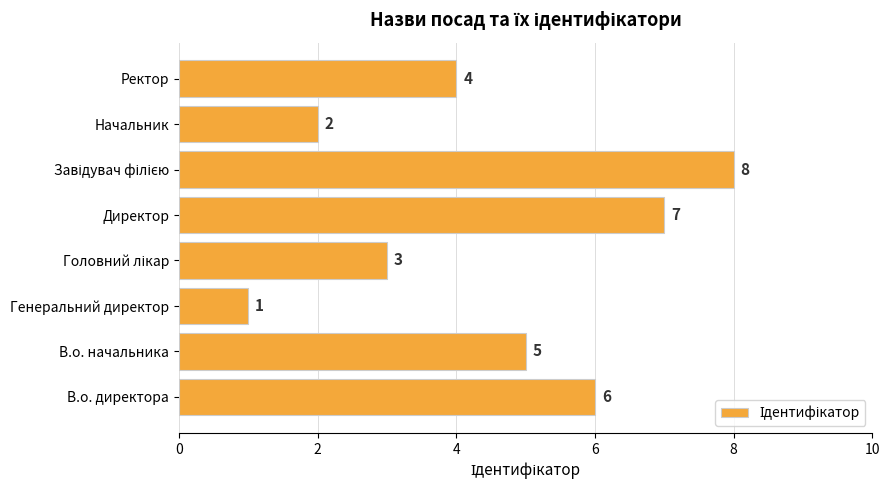

What is the ratio of the value at Начальник to the value at В.о. директора?

0.3